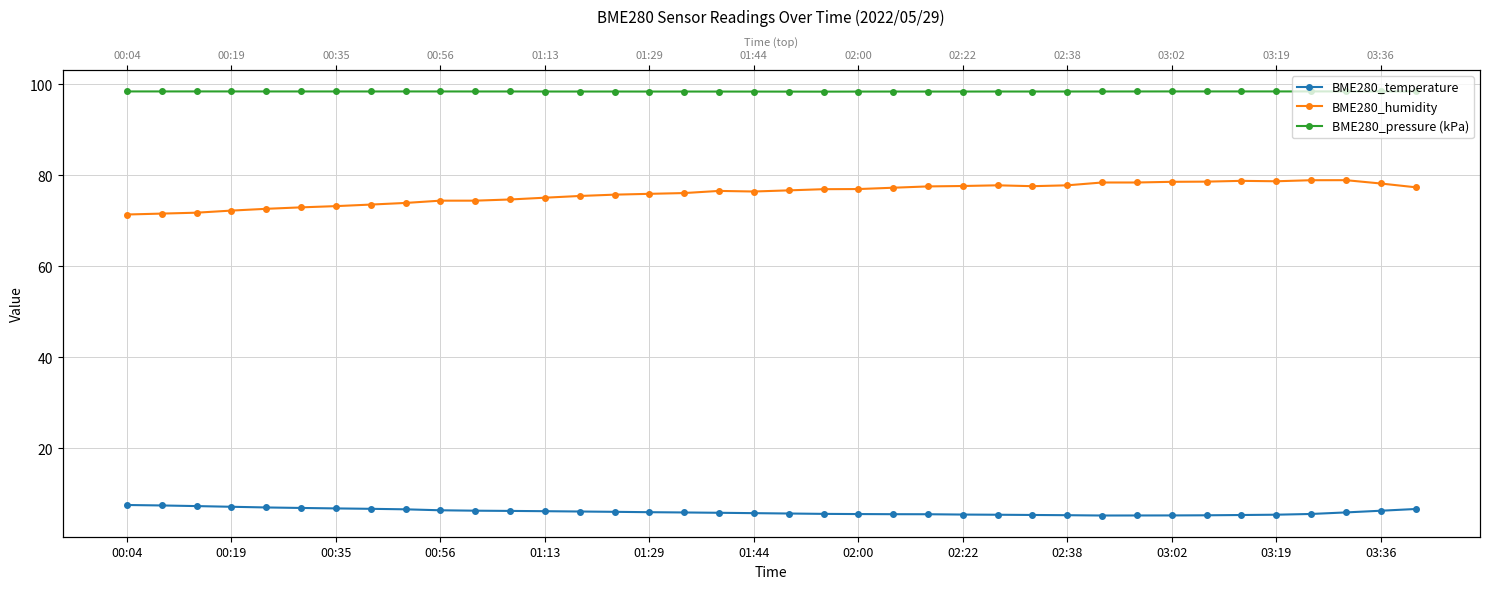

True or false: BME280_pressure (kPa) has a value of 21.8 at 23.

False